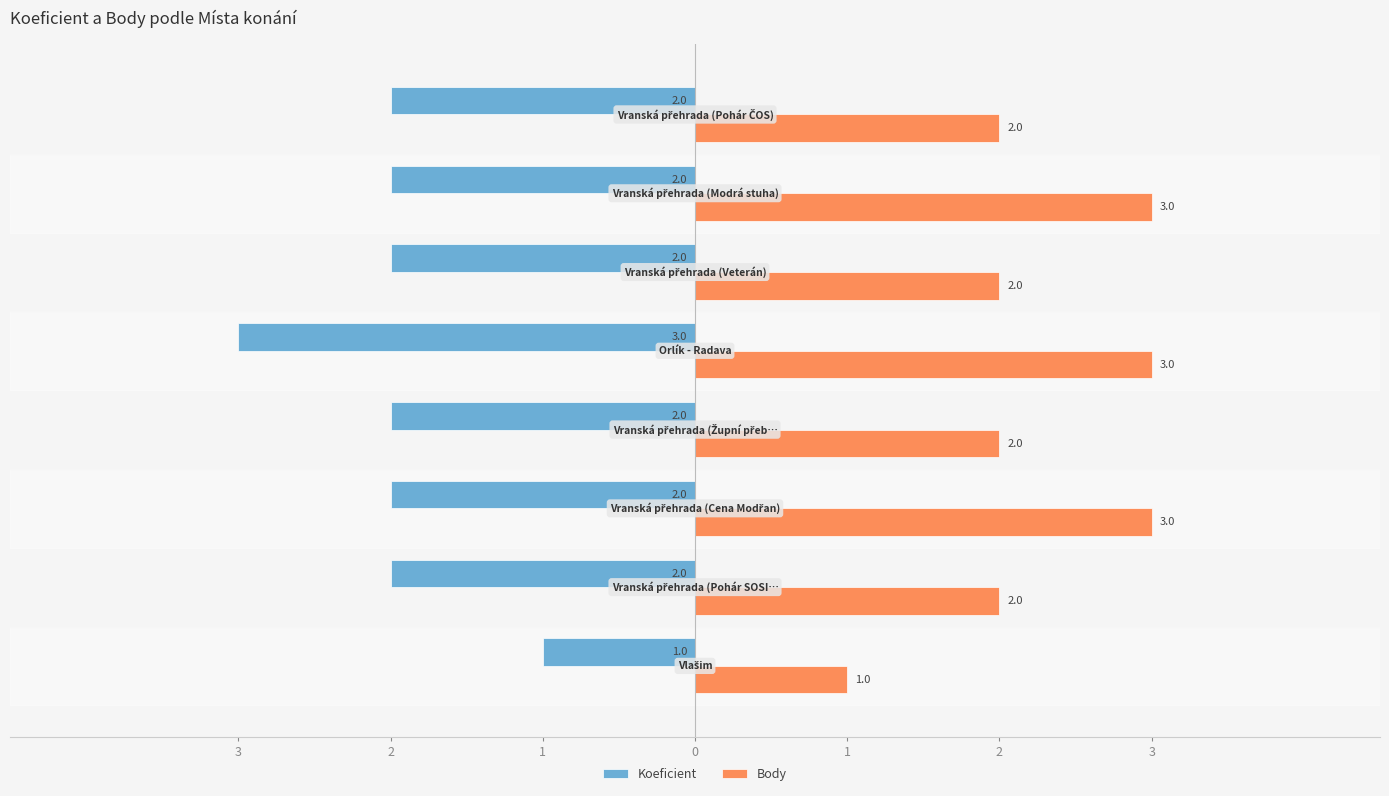

What are all the series names shown in the legend?

Koeficient, Body